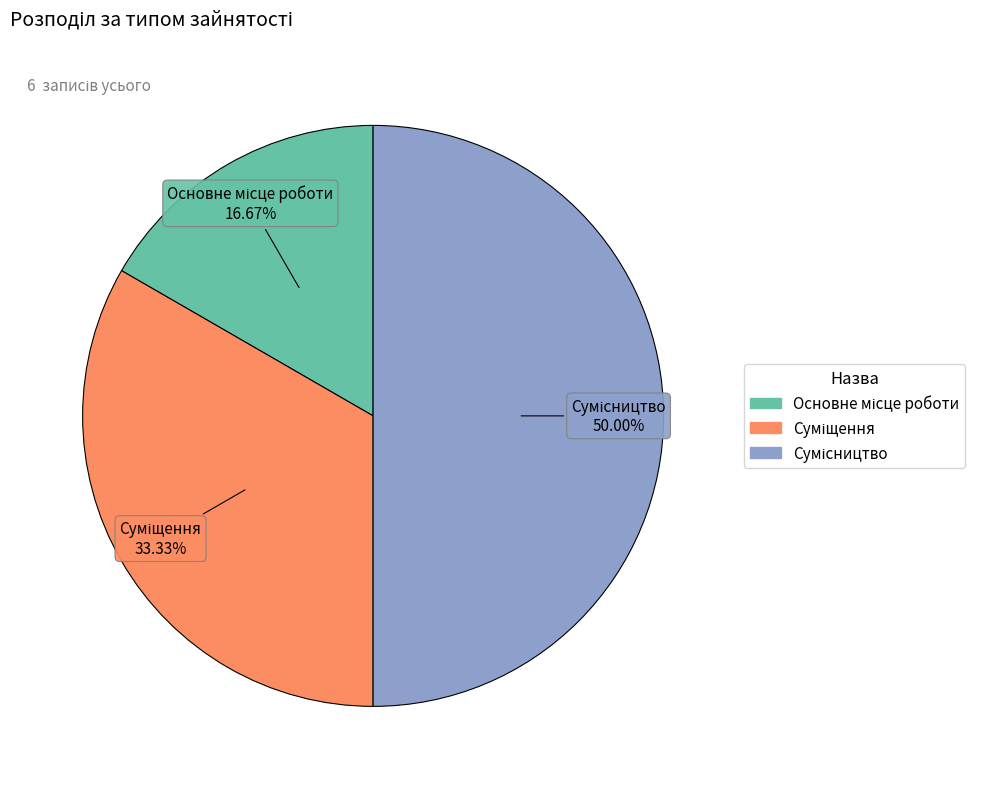

What is the ratio of the value at Сумісництво to the value at Основне місце роботи?

3.0